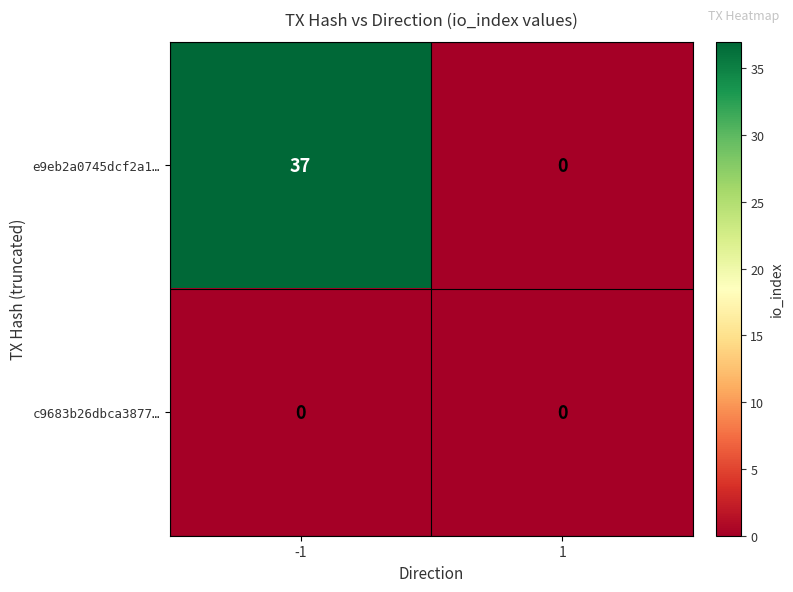

Is it true that e9eb2a0745dcf2a1… equals 37 at -1?

True